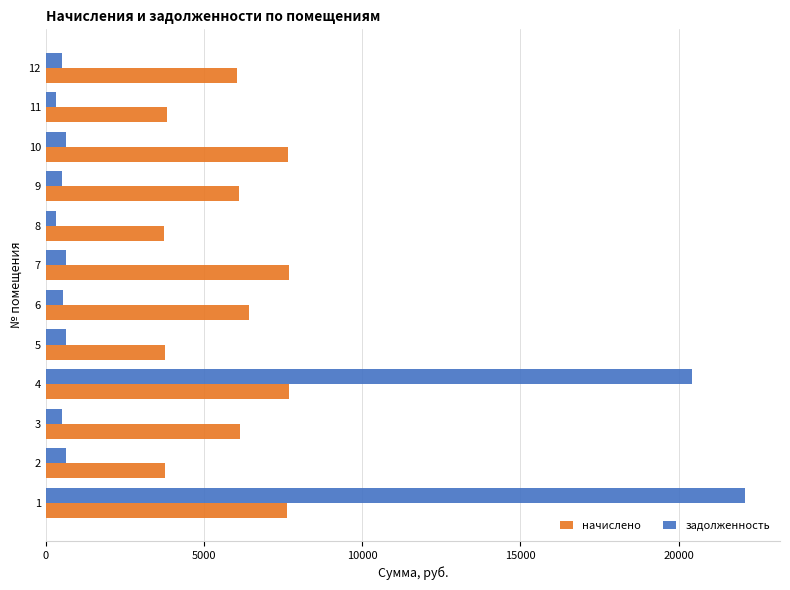

The value of начислено at 12 is 6035.6. True or false?

True